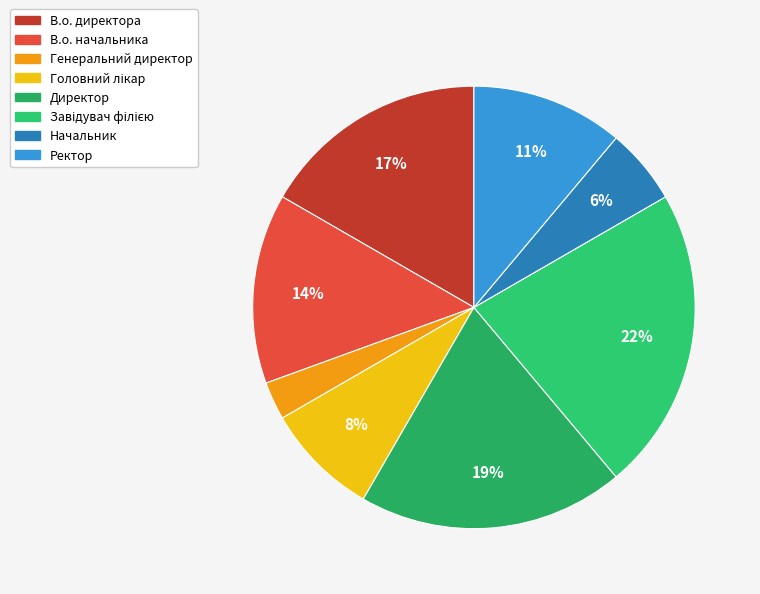

To the nearest percent, what portion does В.о. директора represent?

17%